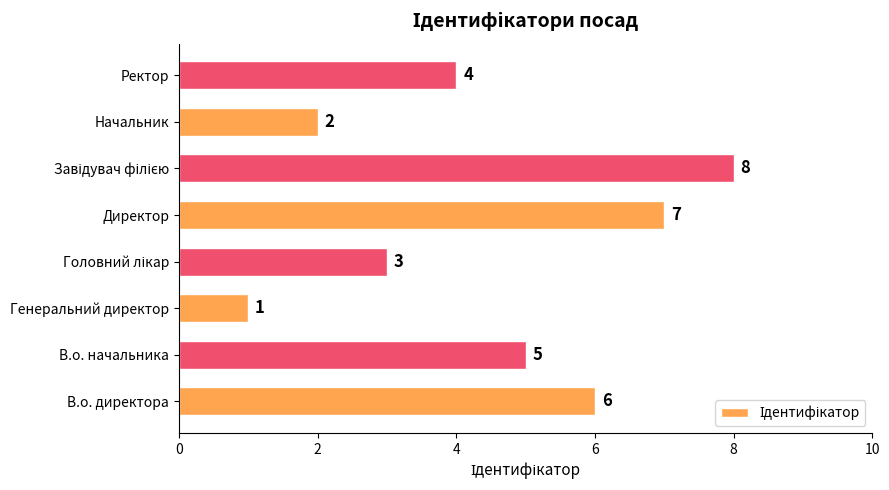

Where is the data nearest to the value 4?

Ректор